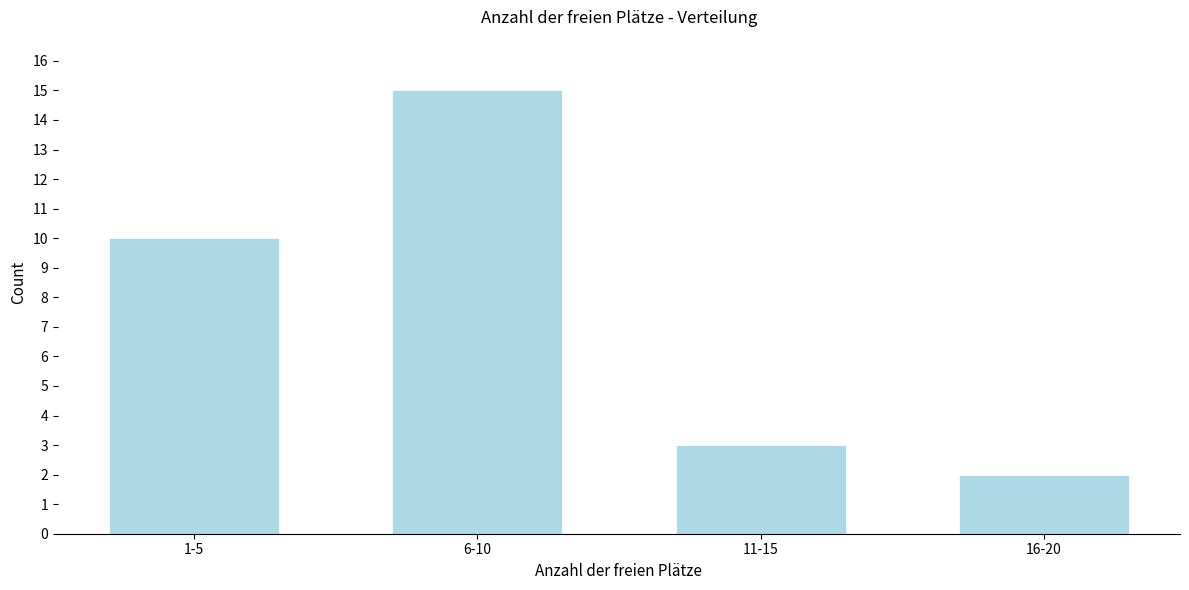

Reading left to right, extract all data points from this chart.

1-5=10	6-10=15	11-15=3	16-20=2